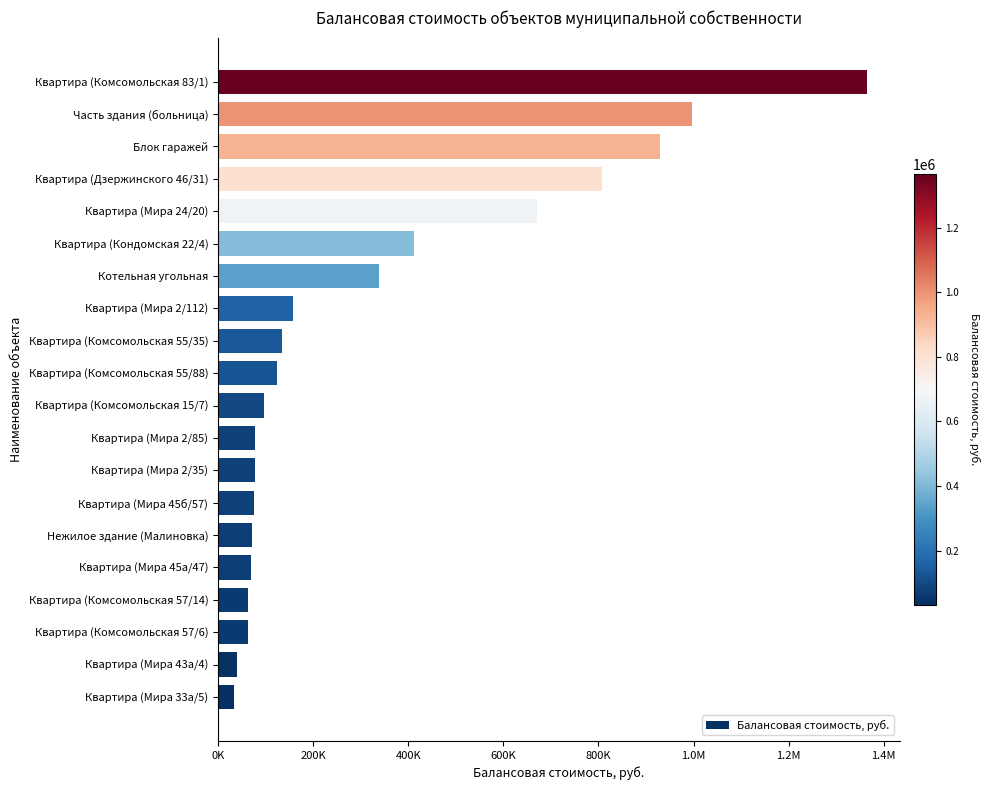

Are the bars horizontal?

Yes